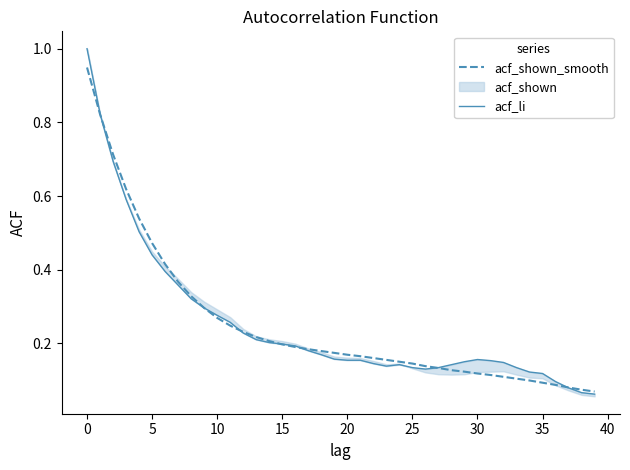

In acf_li, how many points are lower than both neighbors (excluding endpoints)?

2